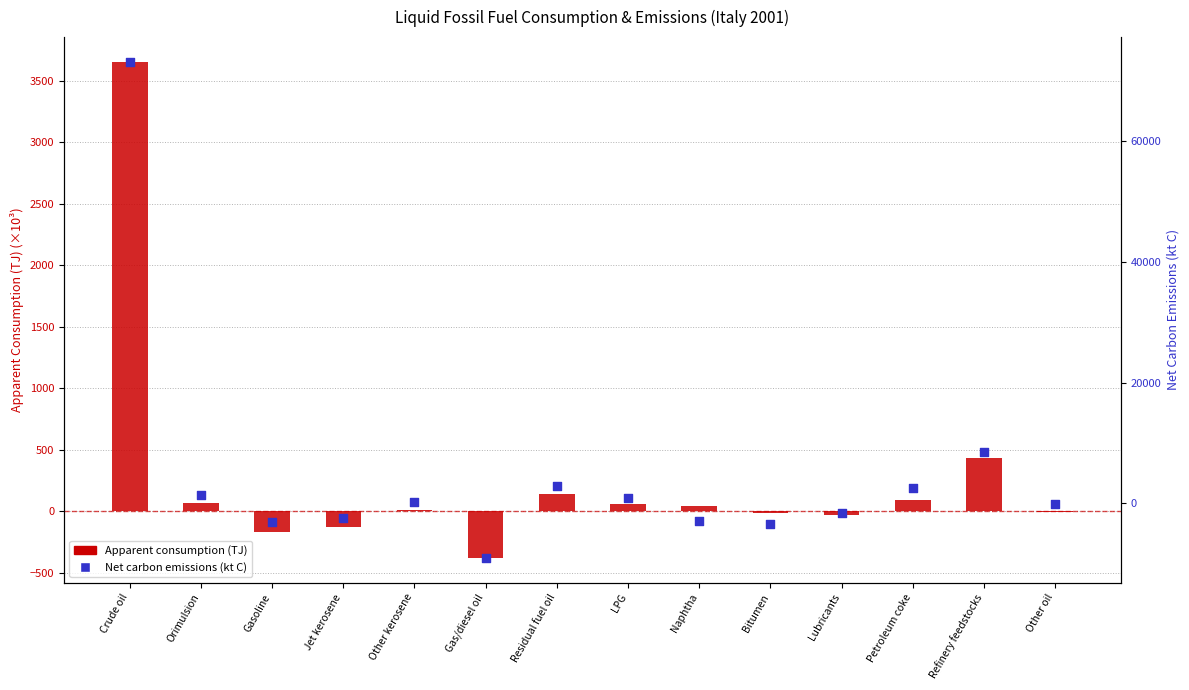

At which category is the sum across all series the highest?

Crude oil